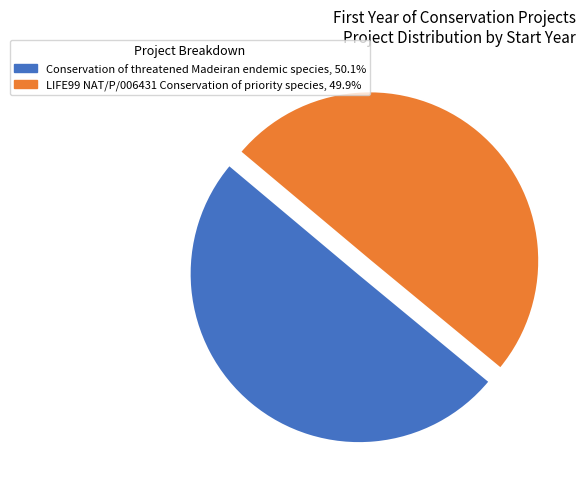

Is the sum of Conservation of threatened Madeiran endemic species and LIFE99 NAT/P/006431 Conservation of priority species greater than half?

Yes